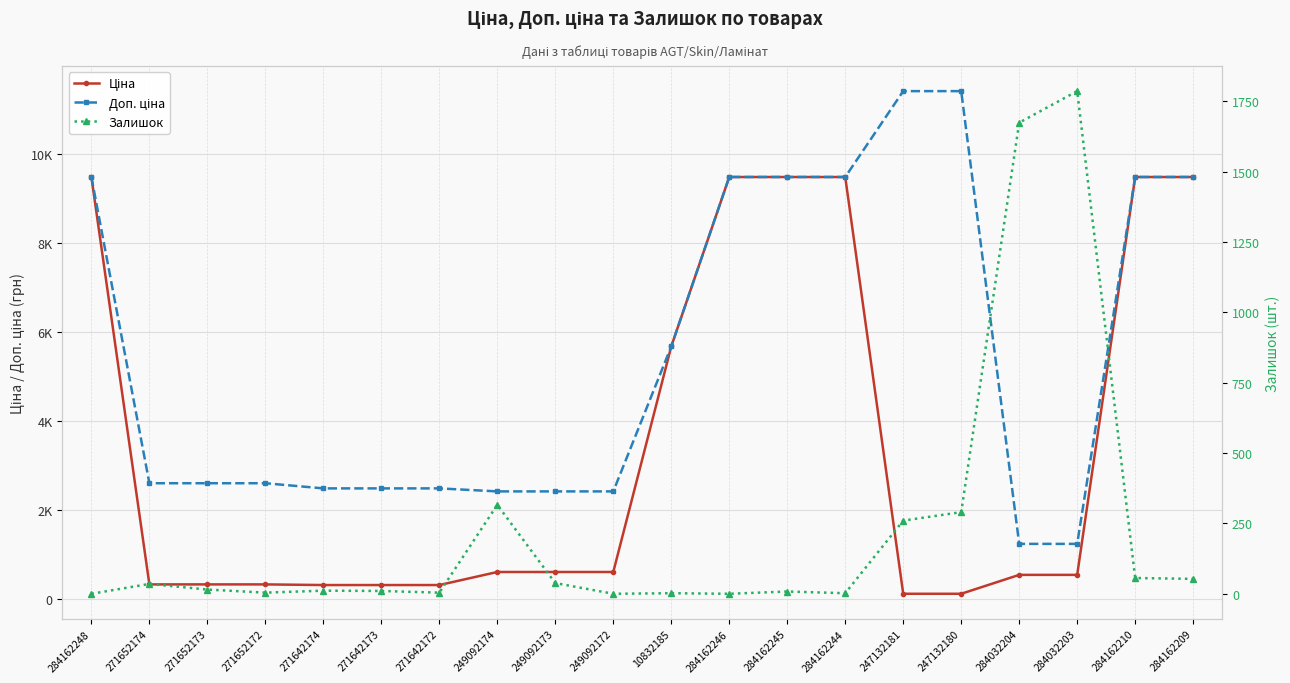

At how many categories does at least one series exceed 1890?

18